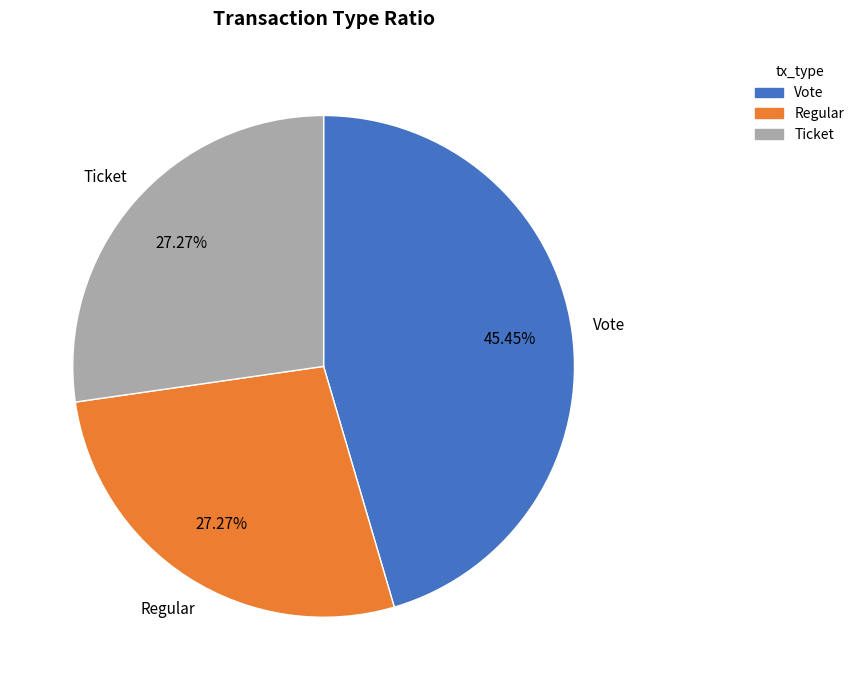

Does any single category account for the majority?

No